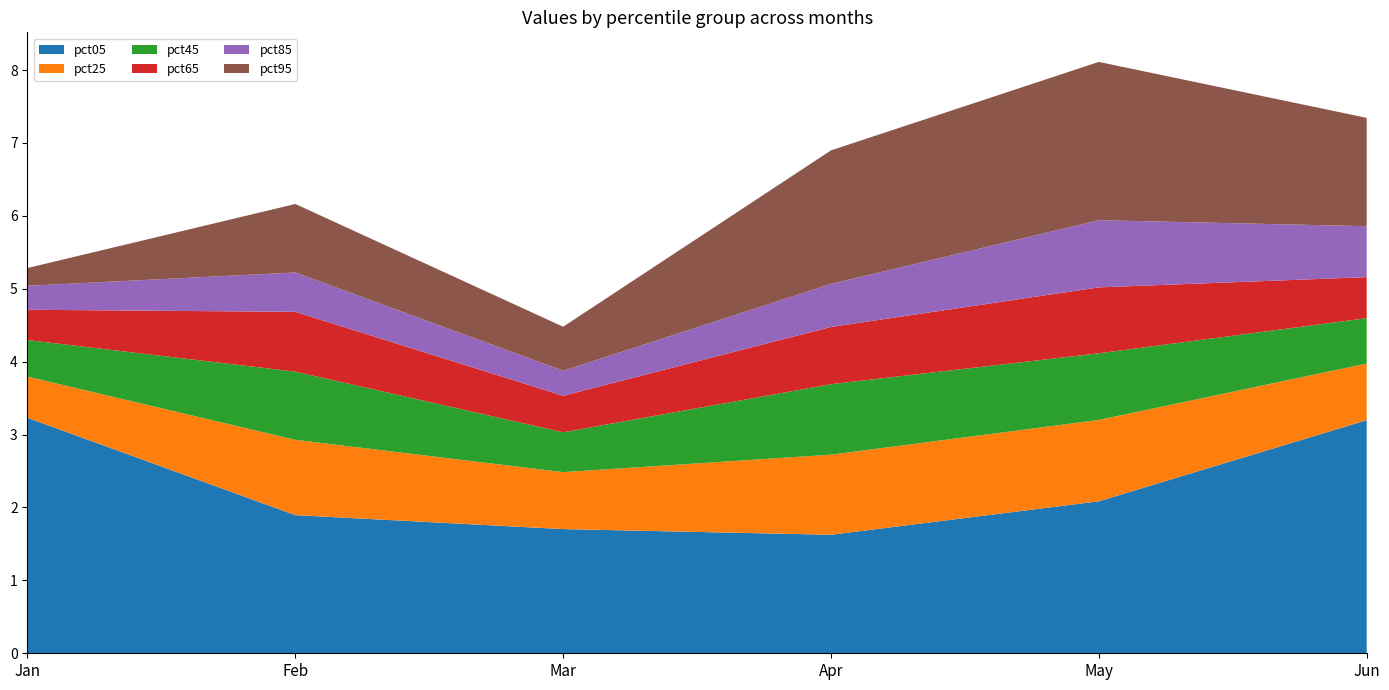

Reading left to right, extract all data points from this chart.

pct05: Jan=3.2	Feb=1.9	Mar=1.7	Apr=1.6	May=2.1	Jun=3.2
pct25: Jan=0.6	Feb=1.0	Mar=0.8	Apr=1.1	May=1.1	Jun=0.8
pct45: Jan=0.5	Feb=0.9	Mar=0.5	Apr=1.0	May=0.9	Jun=0.6
pct65: Jan=0.4	Feb=0.8	Mar=0.5	Apr=0.8	May=0.9	Jun=0.6
pct85: Jan=0.3	Feb=0.5	Mar=0.3	Apr=0.6	May=0.9	Jun=0.7
pct95: Jan=0.2	Feb=0.9	Mar=0.6	Apr=1.8	May=2.2	Jun=1.5